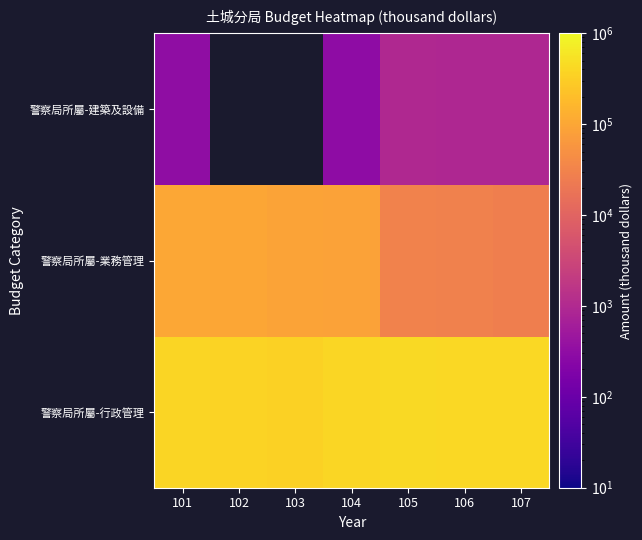

What is the total value across all series at 104?

485981.0